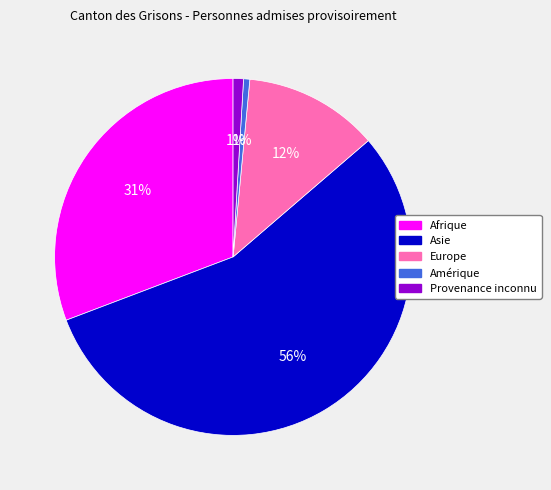

How many segments does this pie chart have?

5